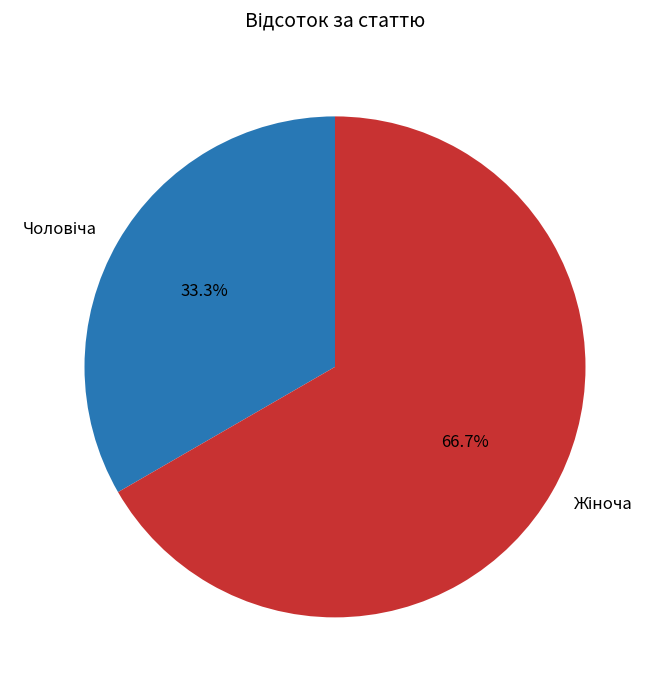

Is there any slice that represents more than half of the pie?

Yes